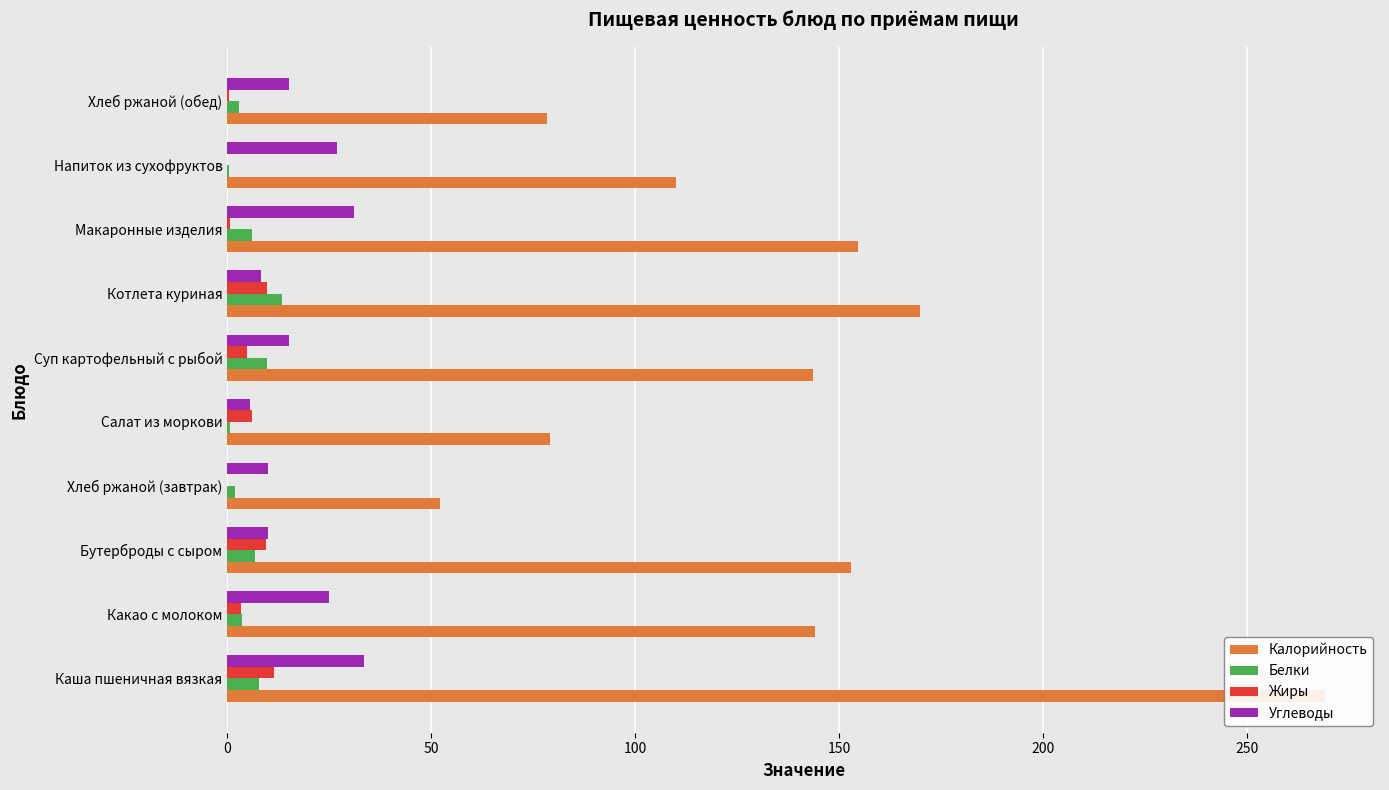

What is the difference between the maximum and minimum values in the Калорийность series?

216.9